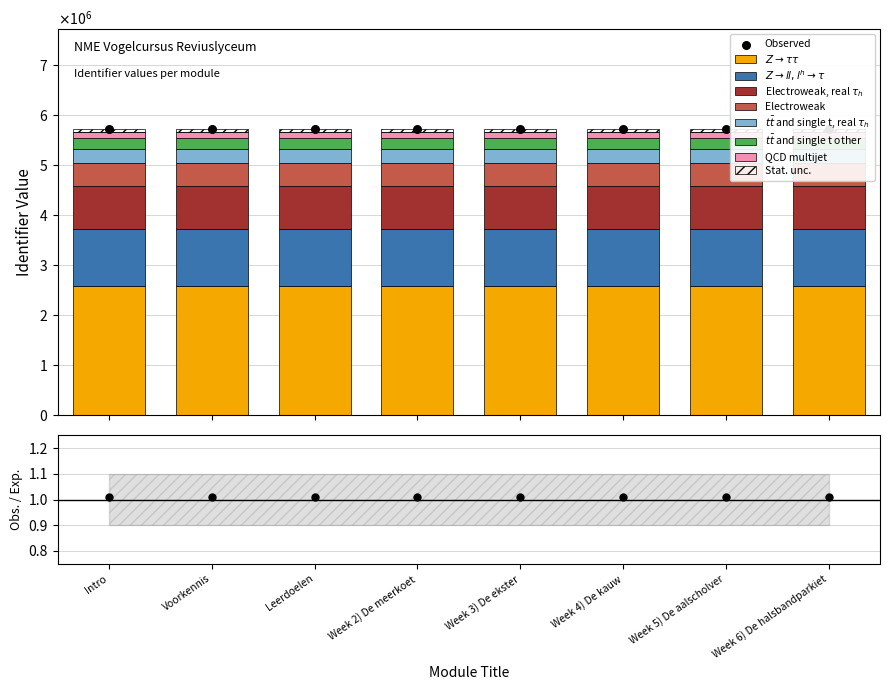

Between Week 2) De meerkoet and Week 4) De kauw, which is larger?

Week 4) De kauw